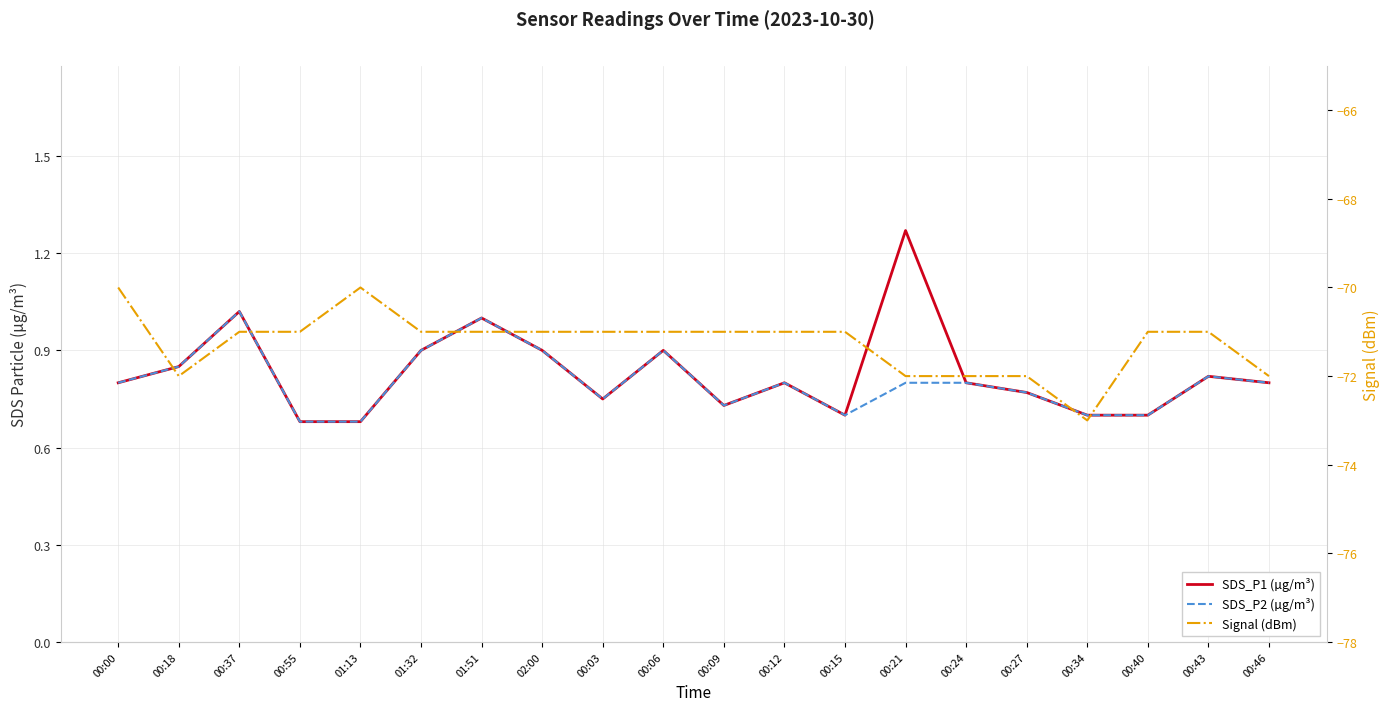

What is the maximum value for SDS_P1 (µg/m³)?

1.3